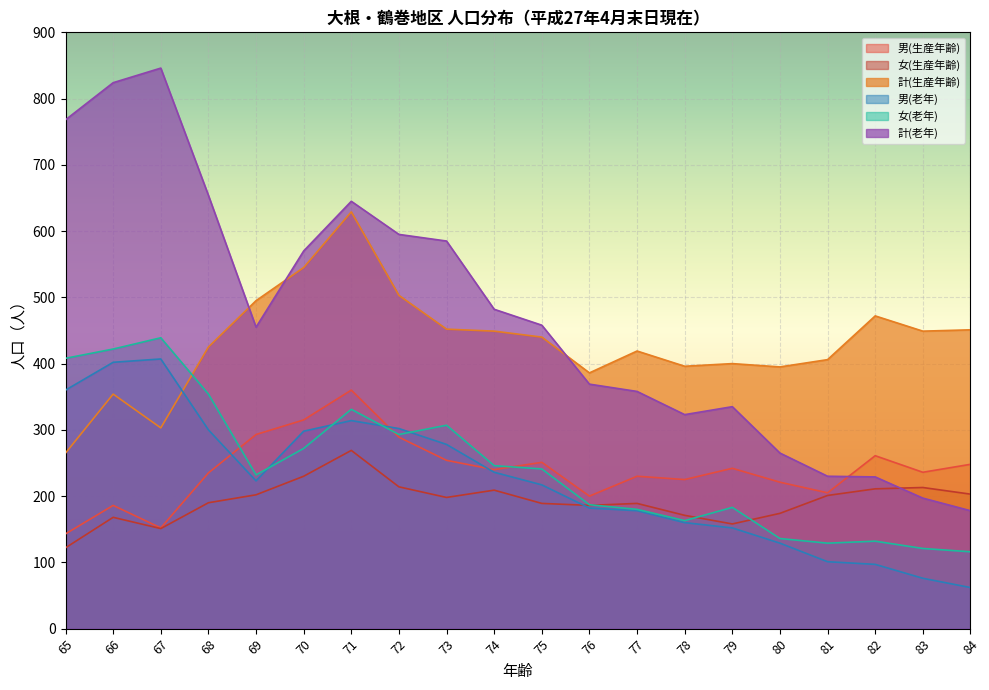

At which label does 男(老年) first exceed 223?

65